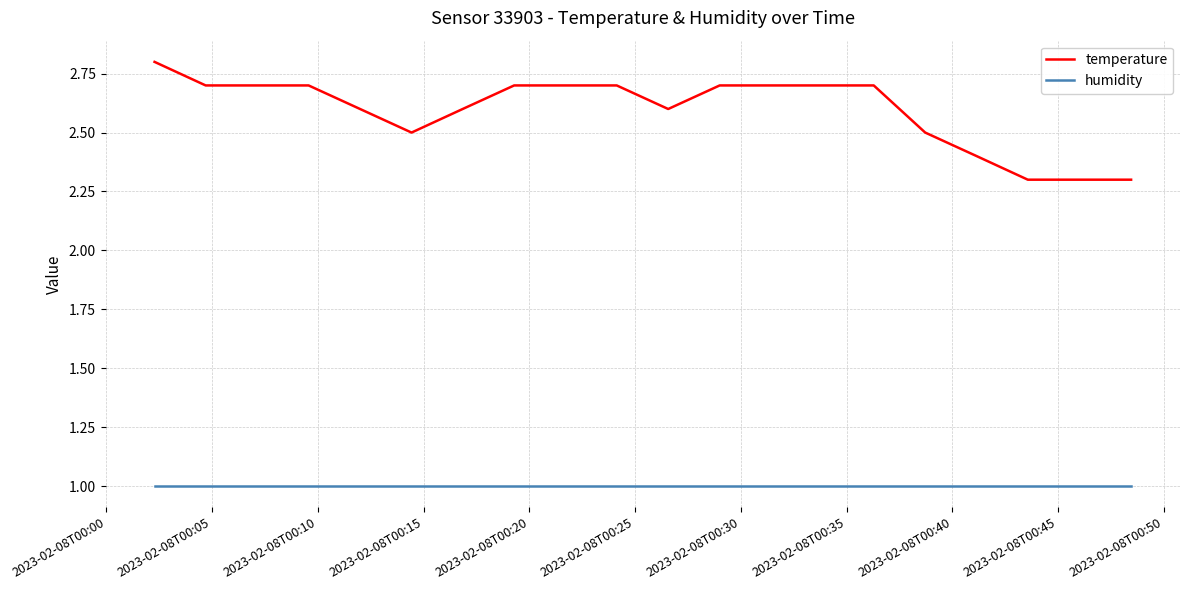

True or false: temperature and humidity cross at least once.

False